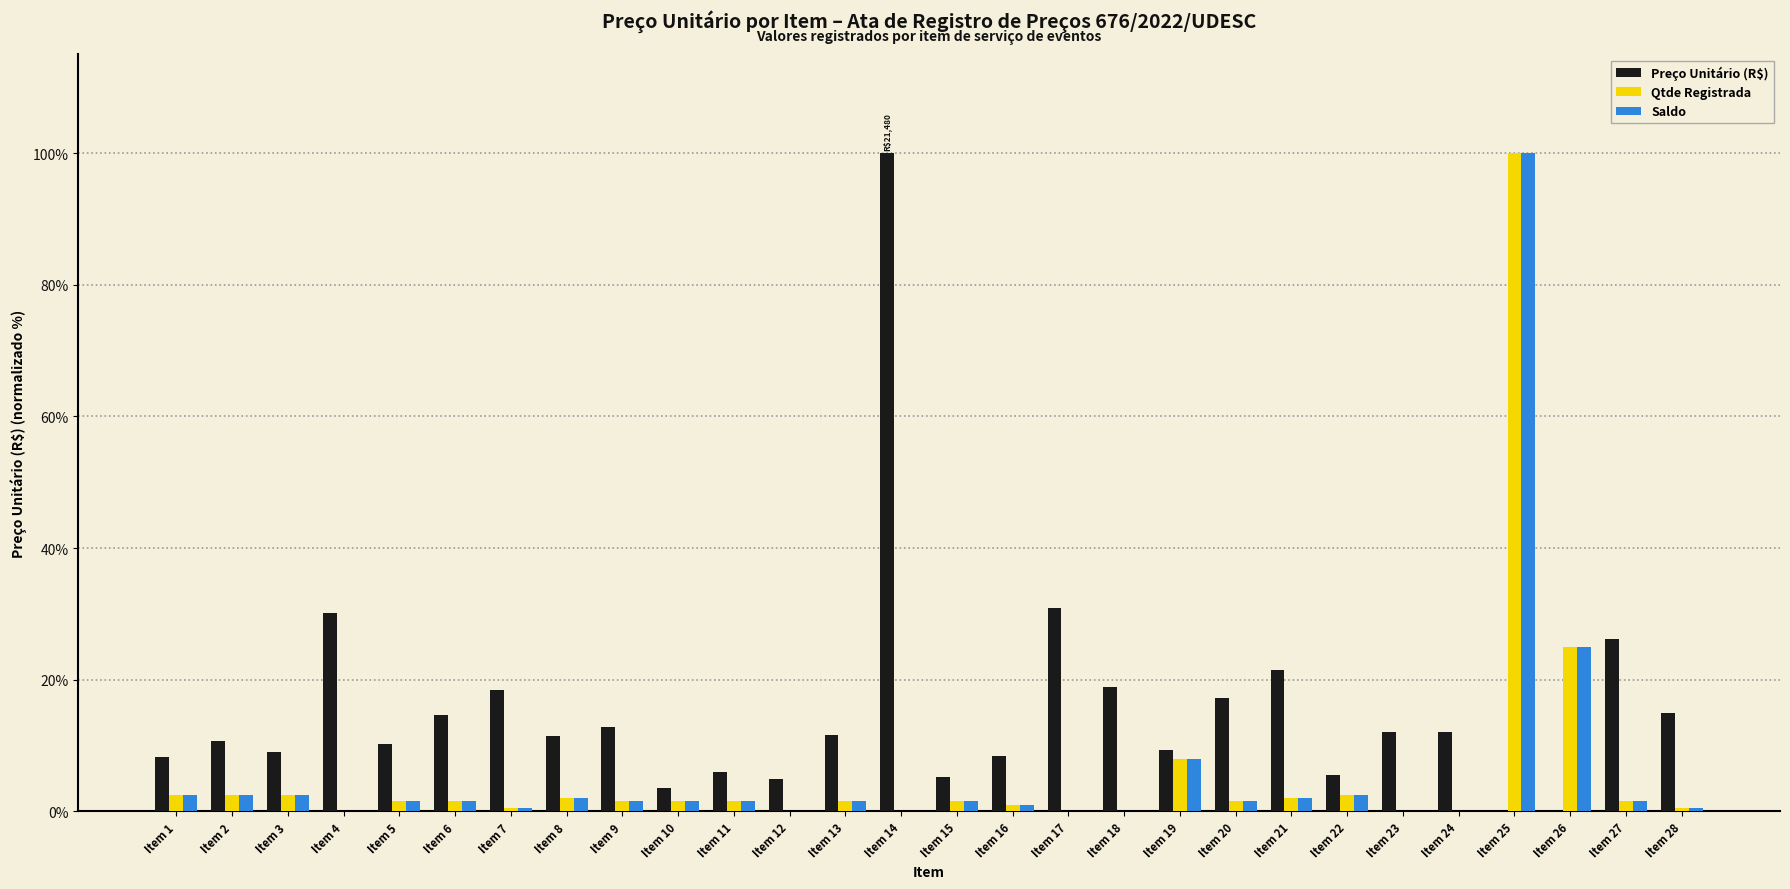

Is it true that Preço Unitário (R$) equals 11.8 at Item 1?

False